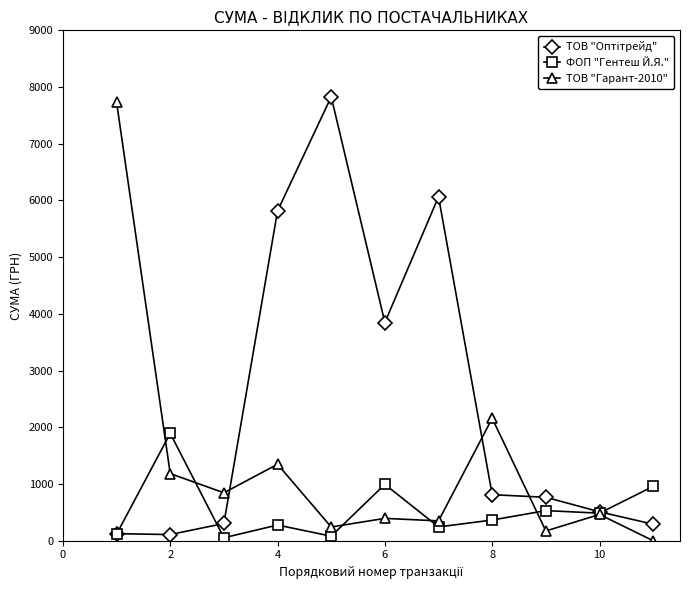

How many series are shown in this chart?

3